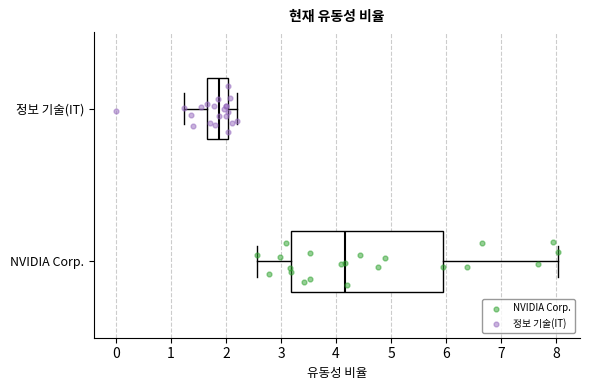

Reading bottom to top, read every box against the x-axis: the position of its median line, the range the box covers, and the ends of its whiskers. The values are not printed on the chart, so give them approximately, as read against the axis.

NVIDIA Corp.: median 4.2, box 3.2 to 6.0, whiskers 2.6 to 8.0
정보 기술(IT): median 1.9, box 1.7 to 2.0, whiskers 1.2 to 2.2